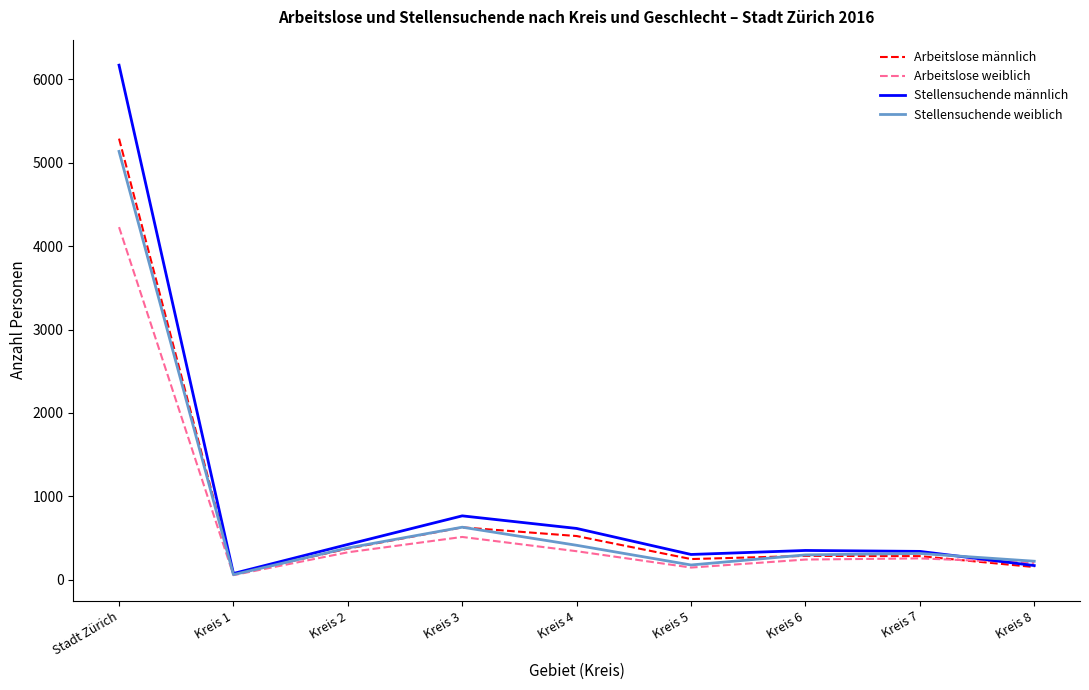

What is the highest value of the Stellensuchende weiblich series?

5136